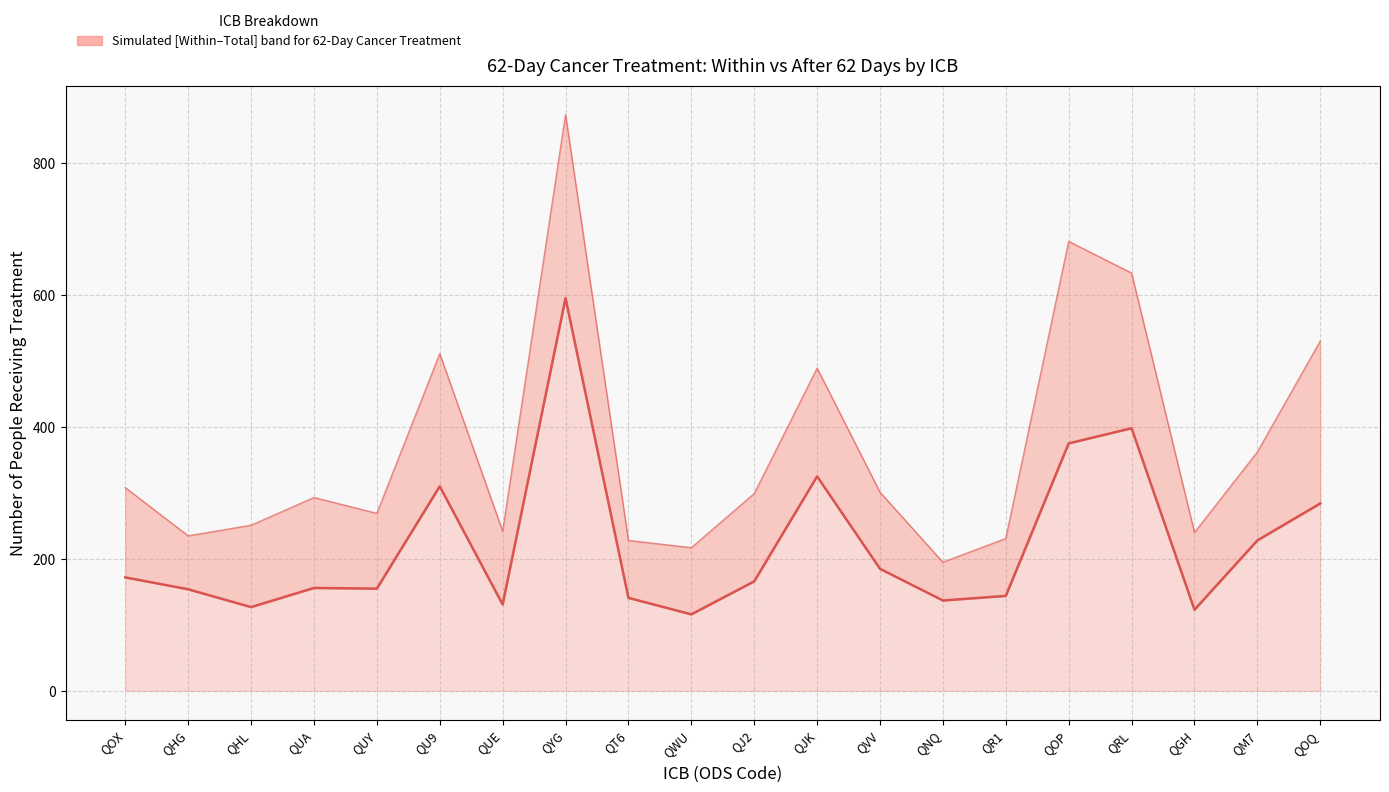

At how many categories does at least one series exceed 723?

1